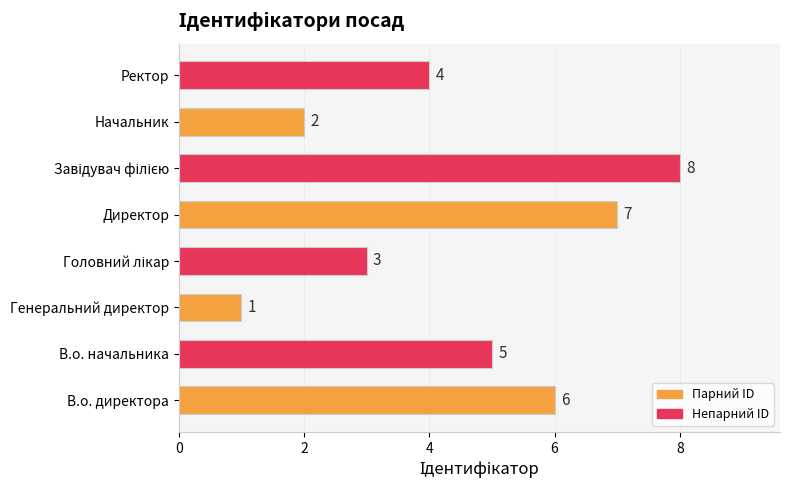

Reading top to bottom, what are all the values shown in this chart?

4	2	8	7	3	1	5	6